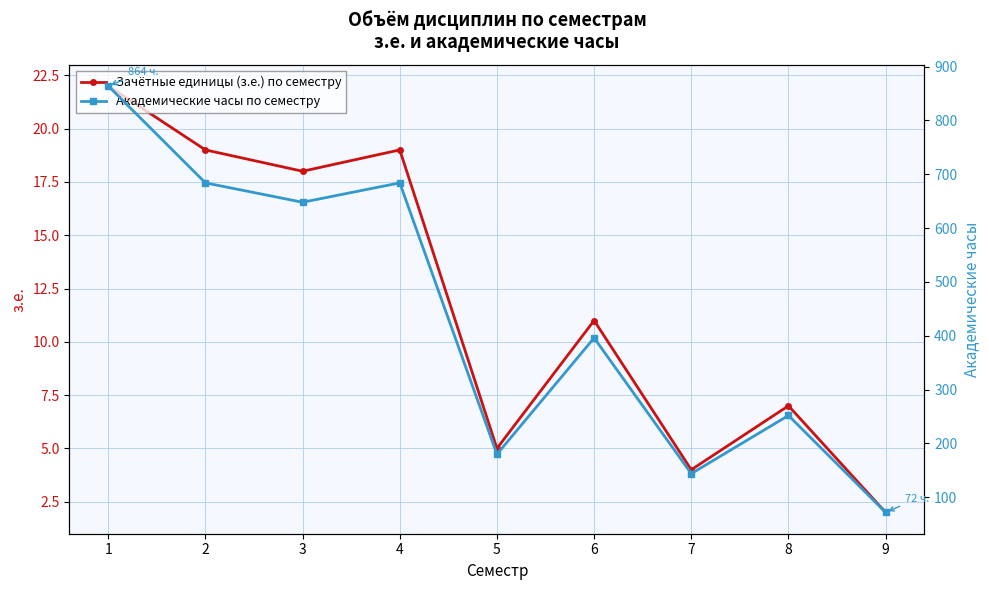

Where is Зачётные единицы (з.е.) по семестру nearest to the value 12?

6